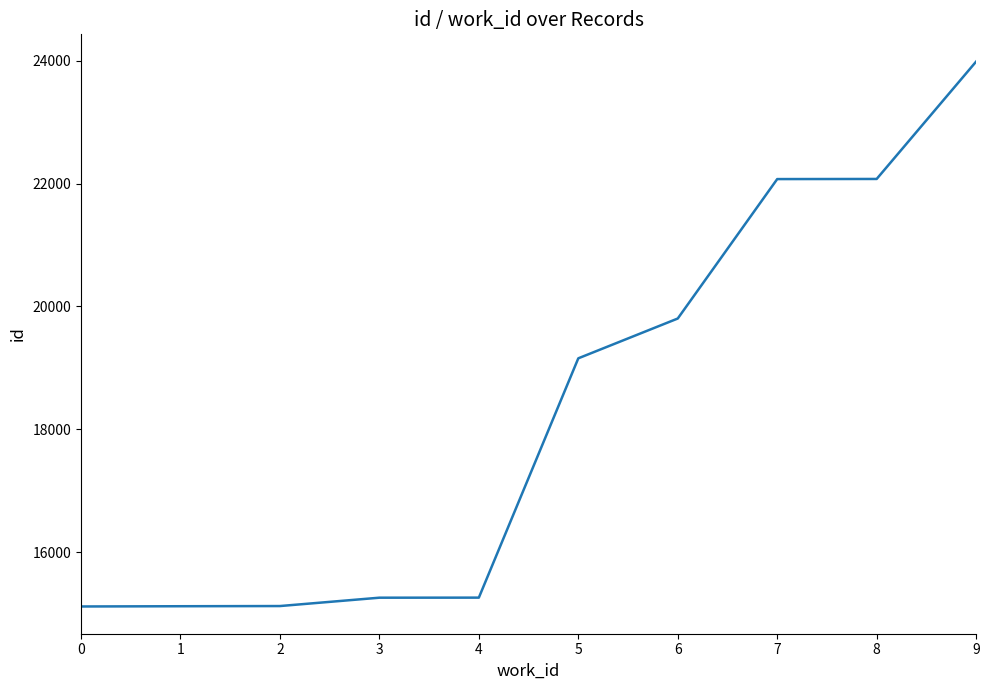

The chart shows a value of 15121 at 2. True or false?

True